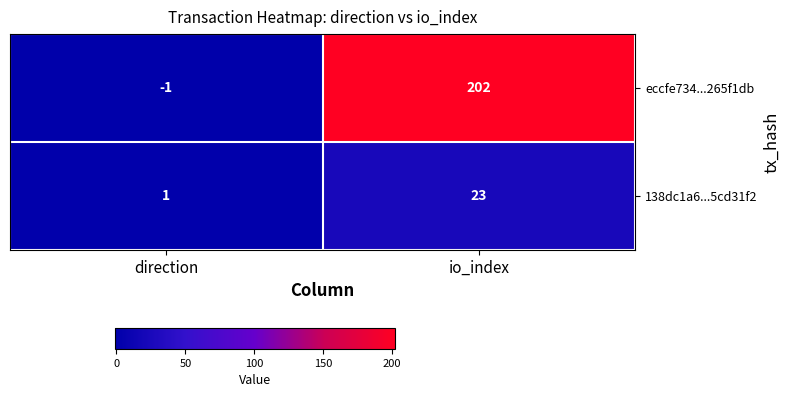

Rank the series by their average value, from lowest to highest.

138dc1a6...5cd31f2, eccfe734...265f1db